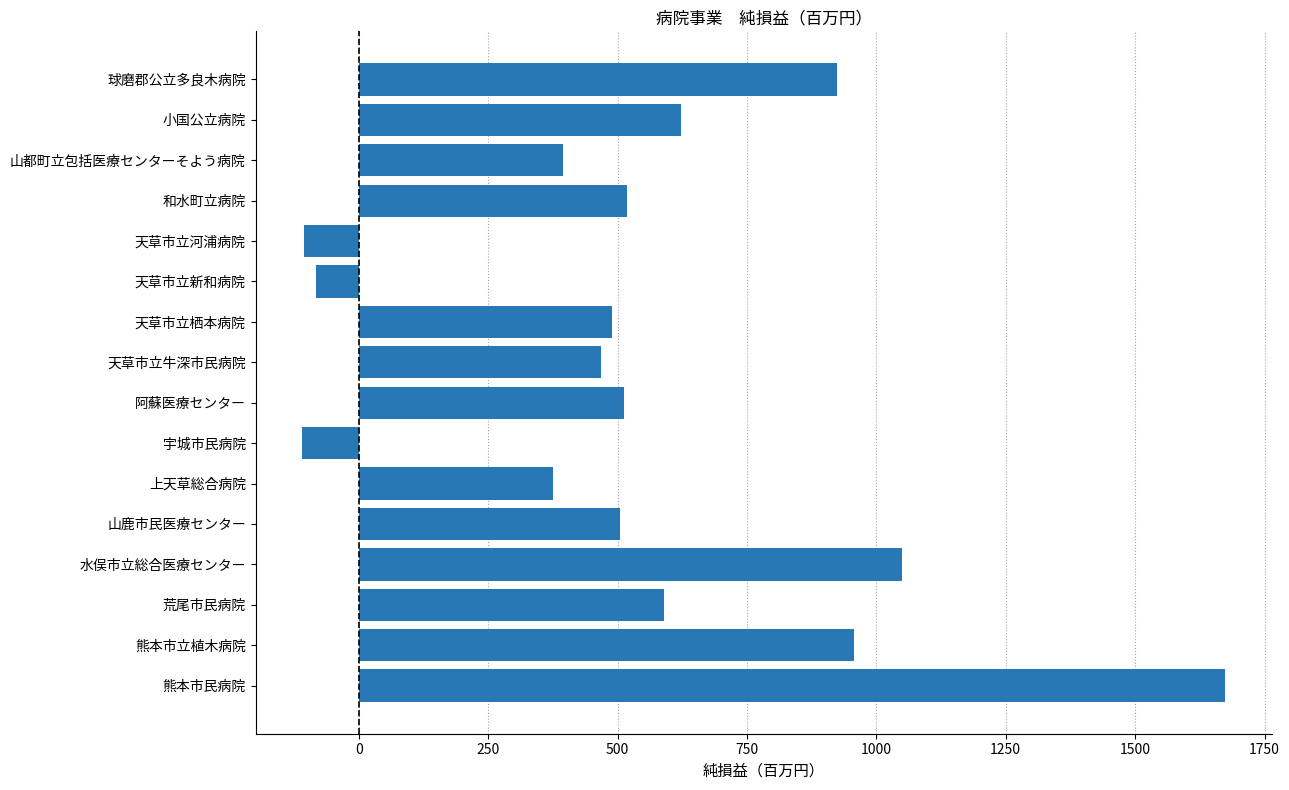

What is the approximate value at 山鹿市民医療センター?

503.9